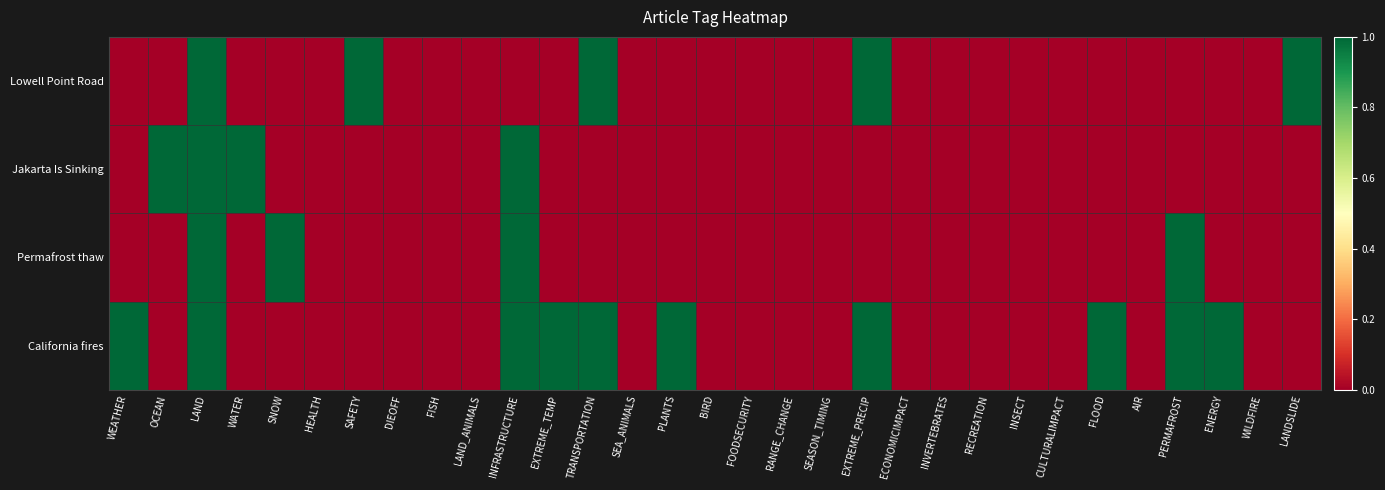

What is the difference between the highest and lowest values at SAFETY?

1